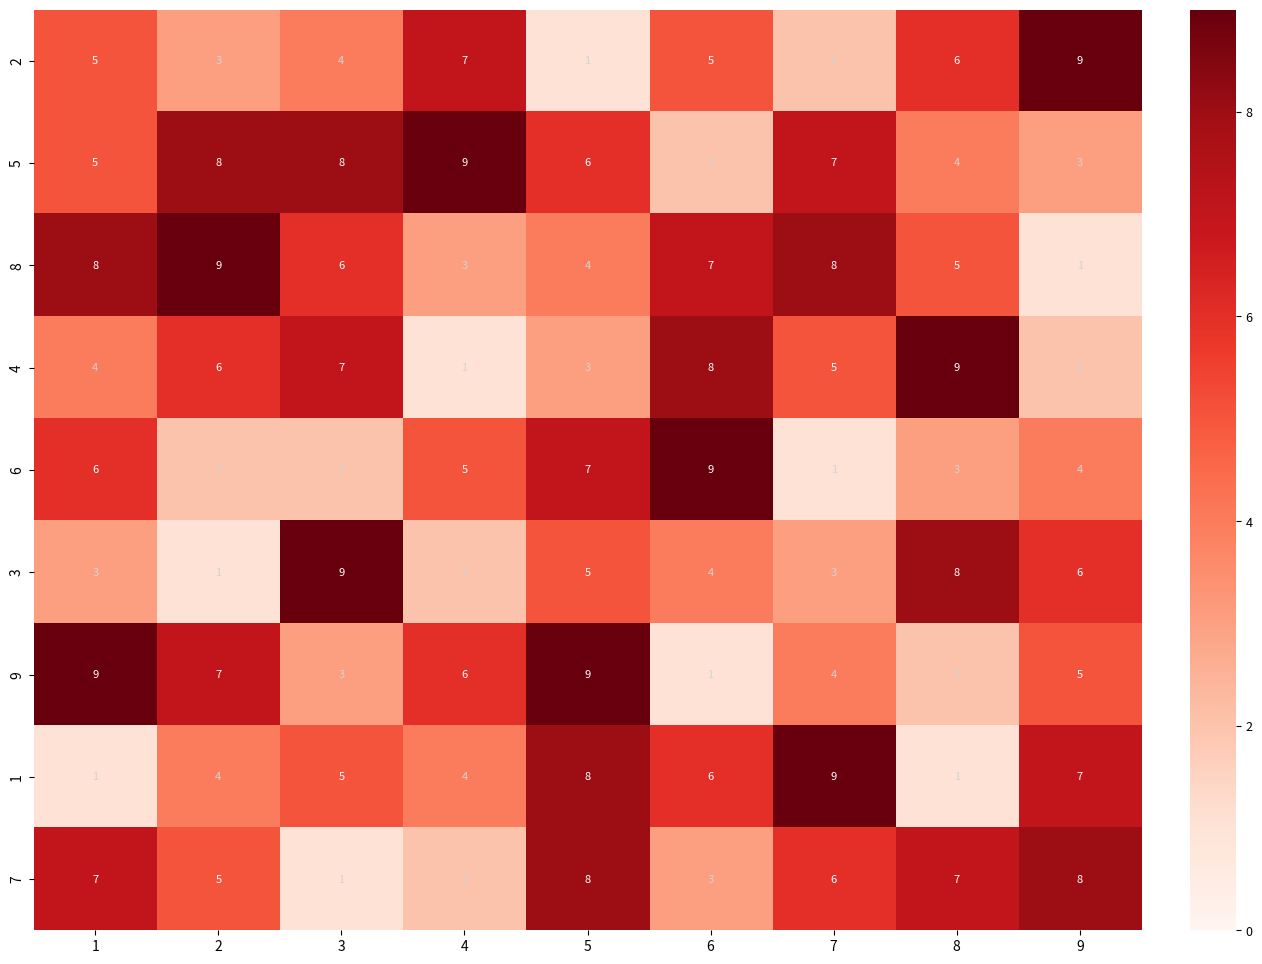

How many categories are shown in the chart?

9